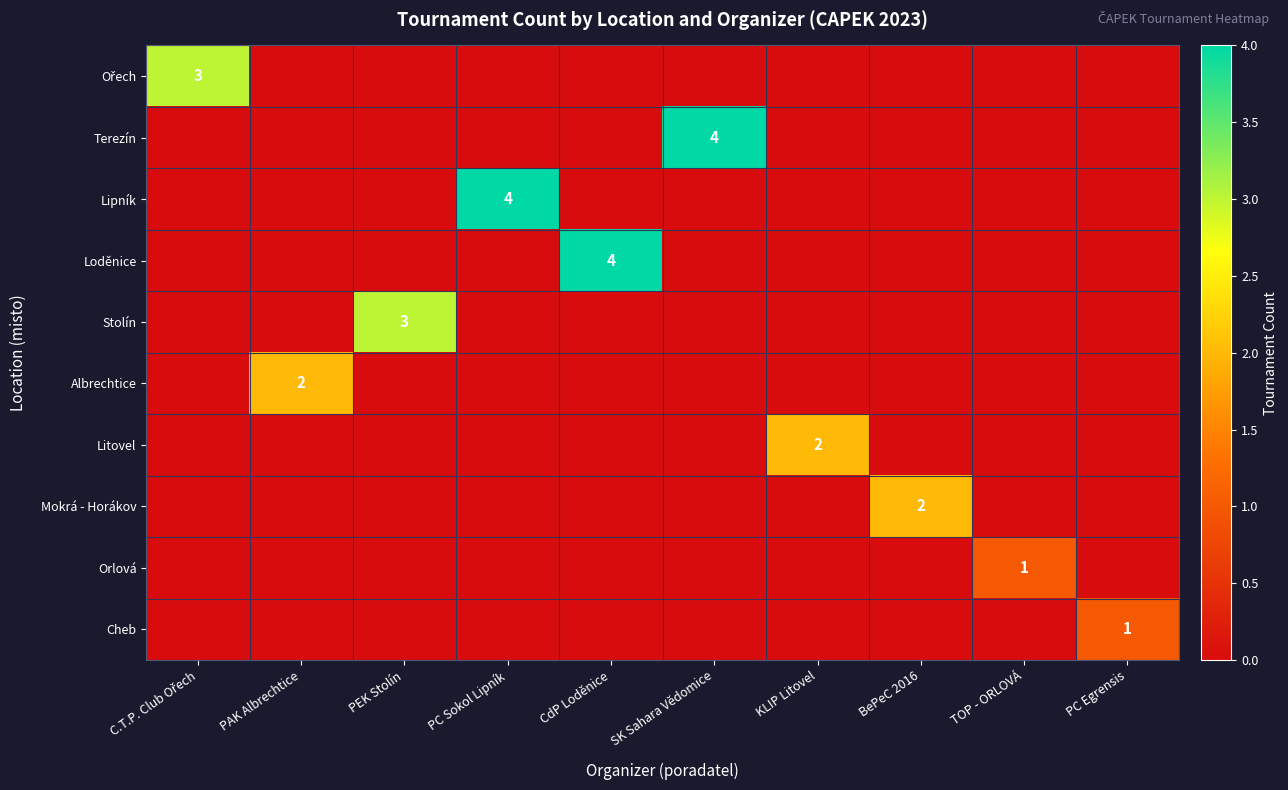

Count the Stolín values in the range 0 to 1.

9